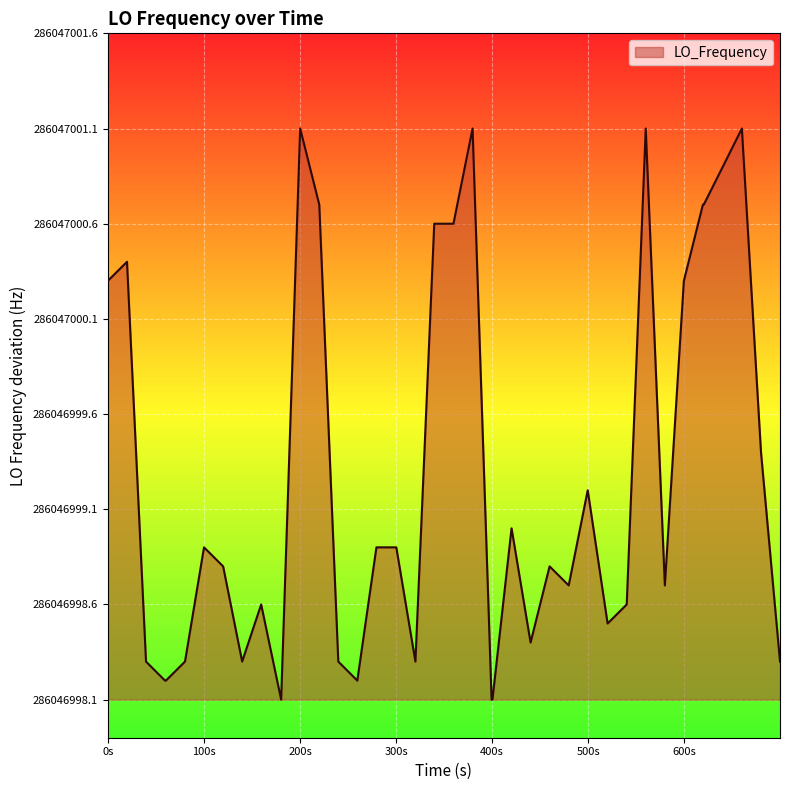

Is this an area chart (filled region under the line)?

Yes